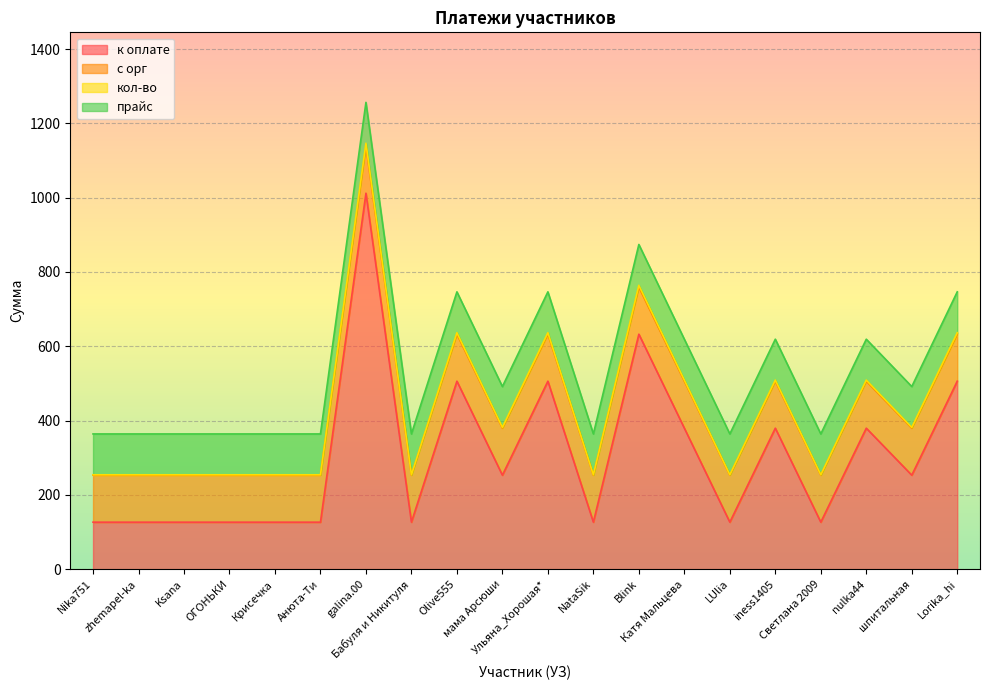

The кол-во series shows 381.5 at шпитальная. True or false?

True